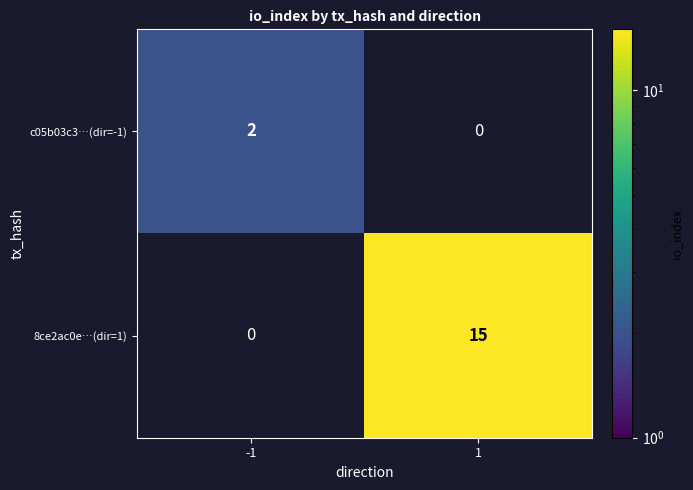

What is the greatest value displayed?

15.0